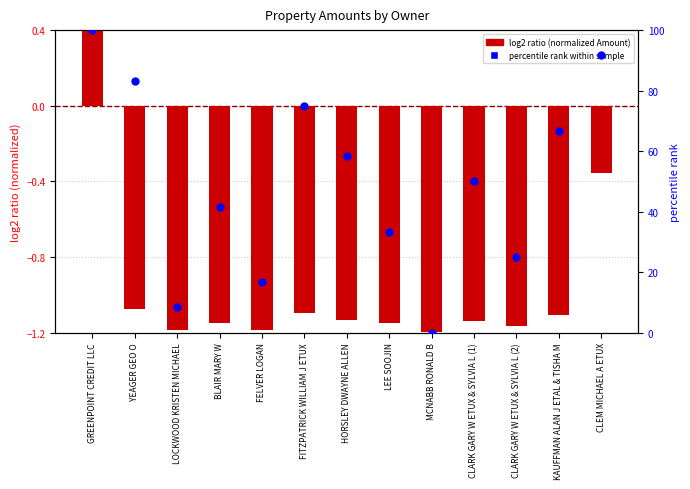

At which category is the sum across all series the highest?

GREENPOINT CREDIT LLC